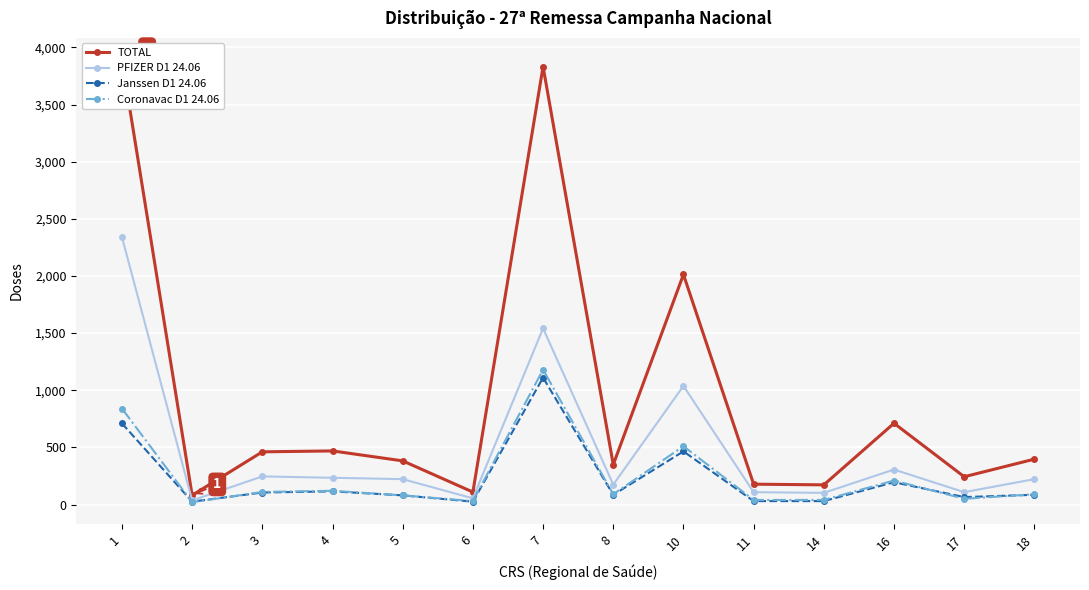

How many interior local peaks does the TOTAL series have?

4